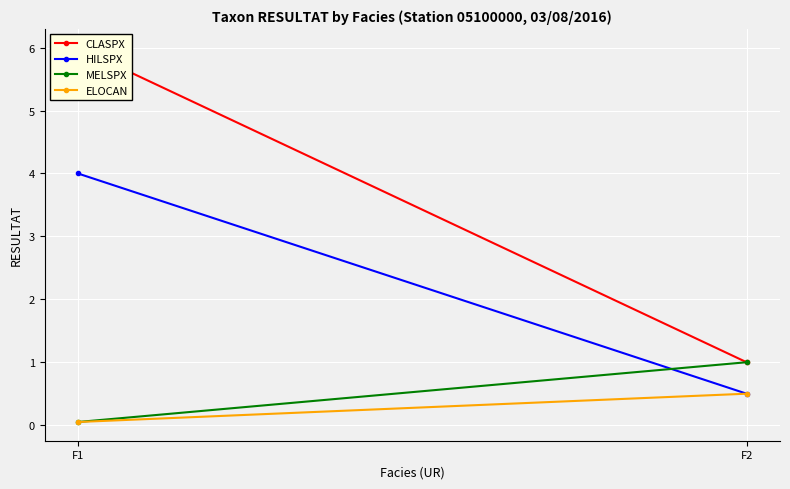

How many lines are shown in the chart?

4